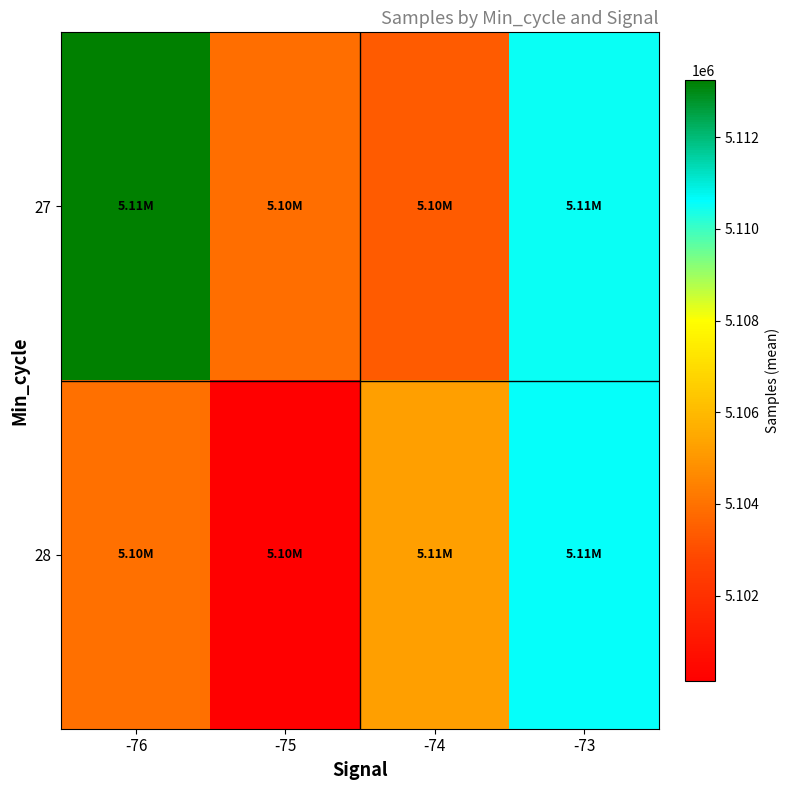

What is the greatest value displayed?

5113254.0